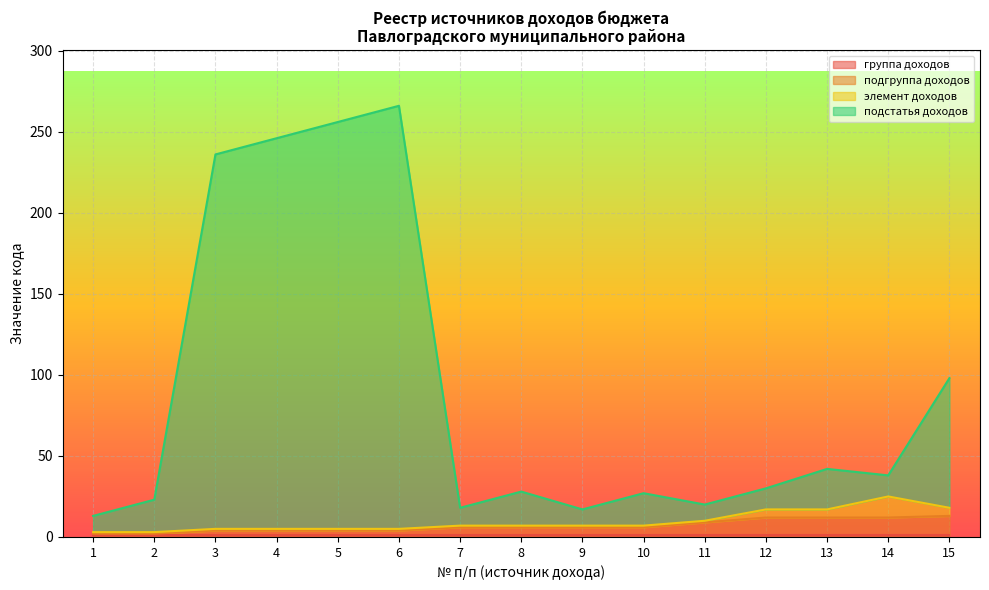

Does the chart display data point markers on the line(s)?

No